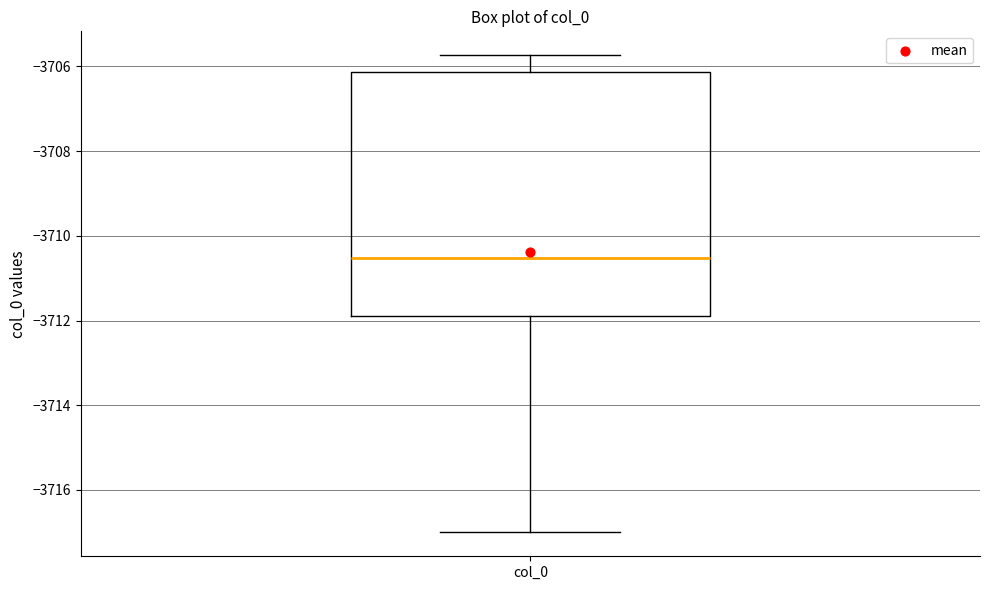

Transcribe this box plot: give where the median line is, the range the box spans, and where the two whiskers end, as read against the y-axis. The values are not printed on the chart, so give them approximately, as read against the axis.

median -3710.6, box -3711.8 to -3706.2, whiskers -3717.0 to -3705.8